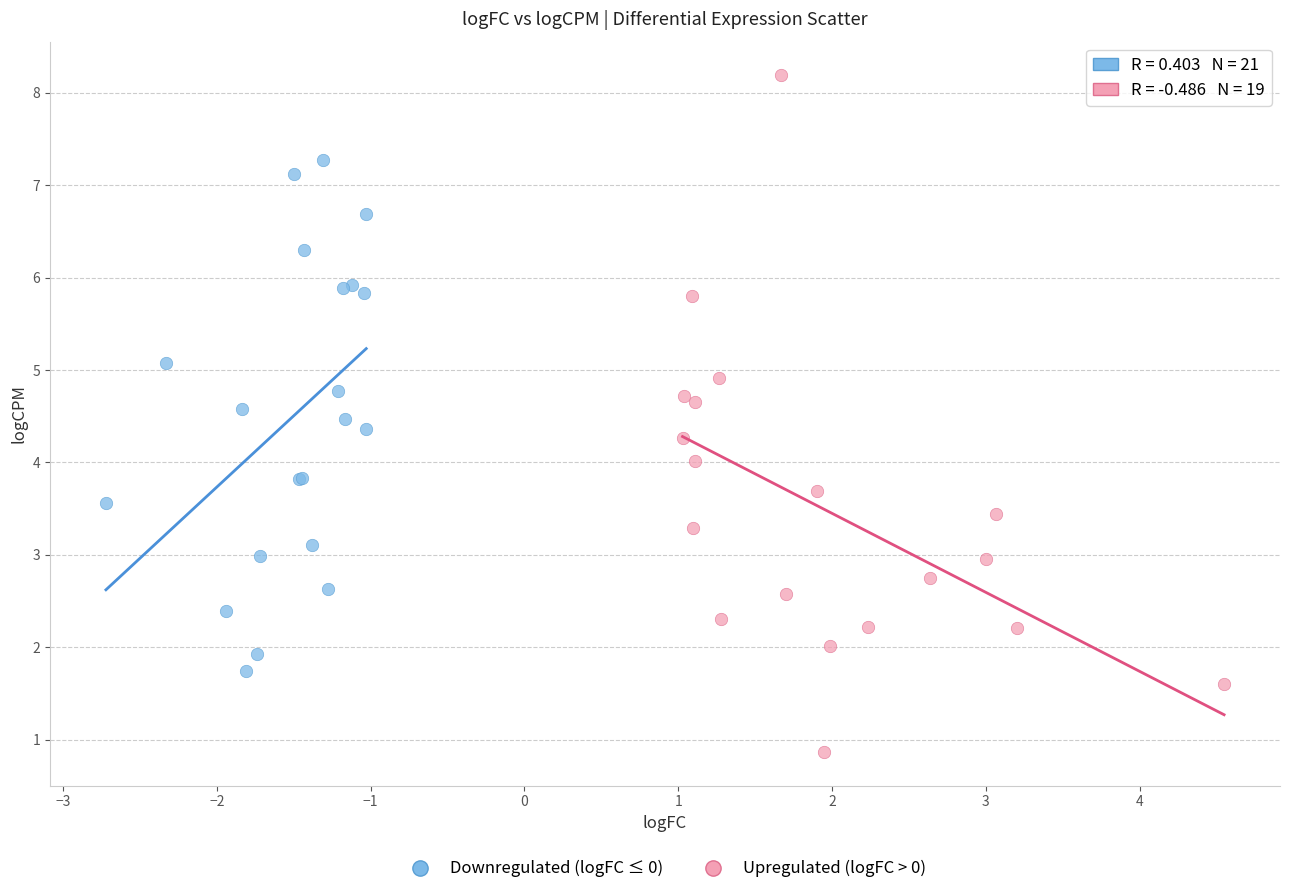

Which series reaches the minimum Y coordinate?

Upregulated (logFC > 0)